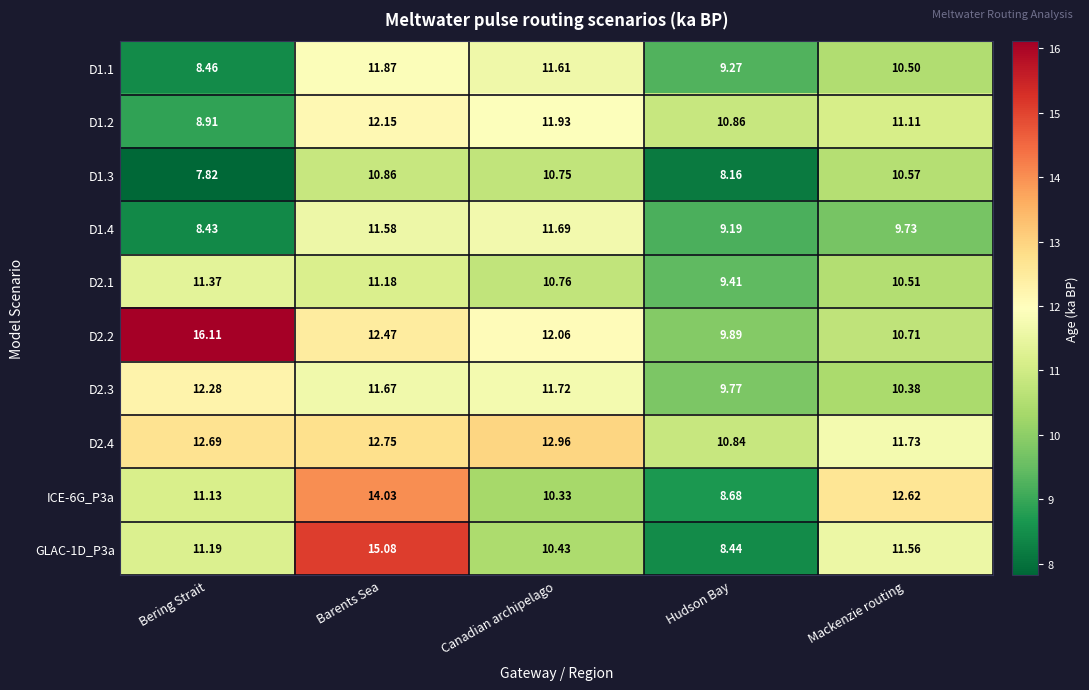

Where does the D2.2 series first go above 12?

Bering Strait